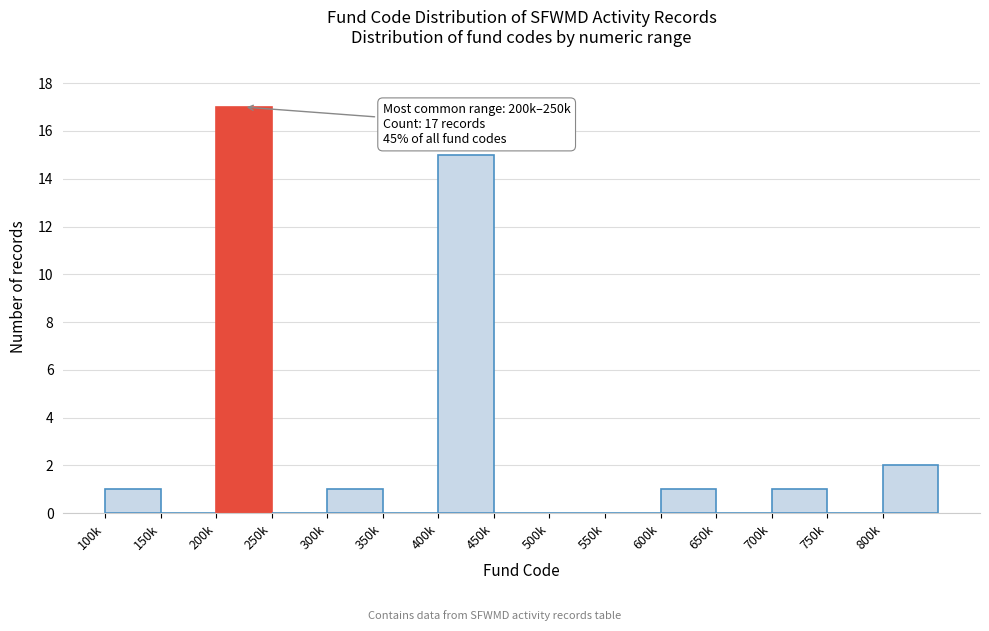

Reading right to left, what are all the values shown in this chart?

800k=2	750k=0	700k=1	650k=0	600k=1	550k=0	500k=0	450k=0	400k=15	350k=0	300k=1	250k=0	200k=17	150k=0	100k=1